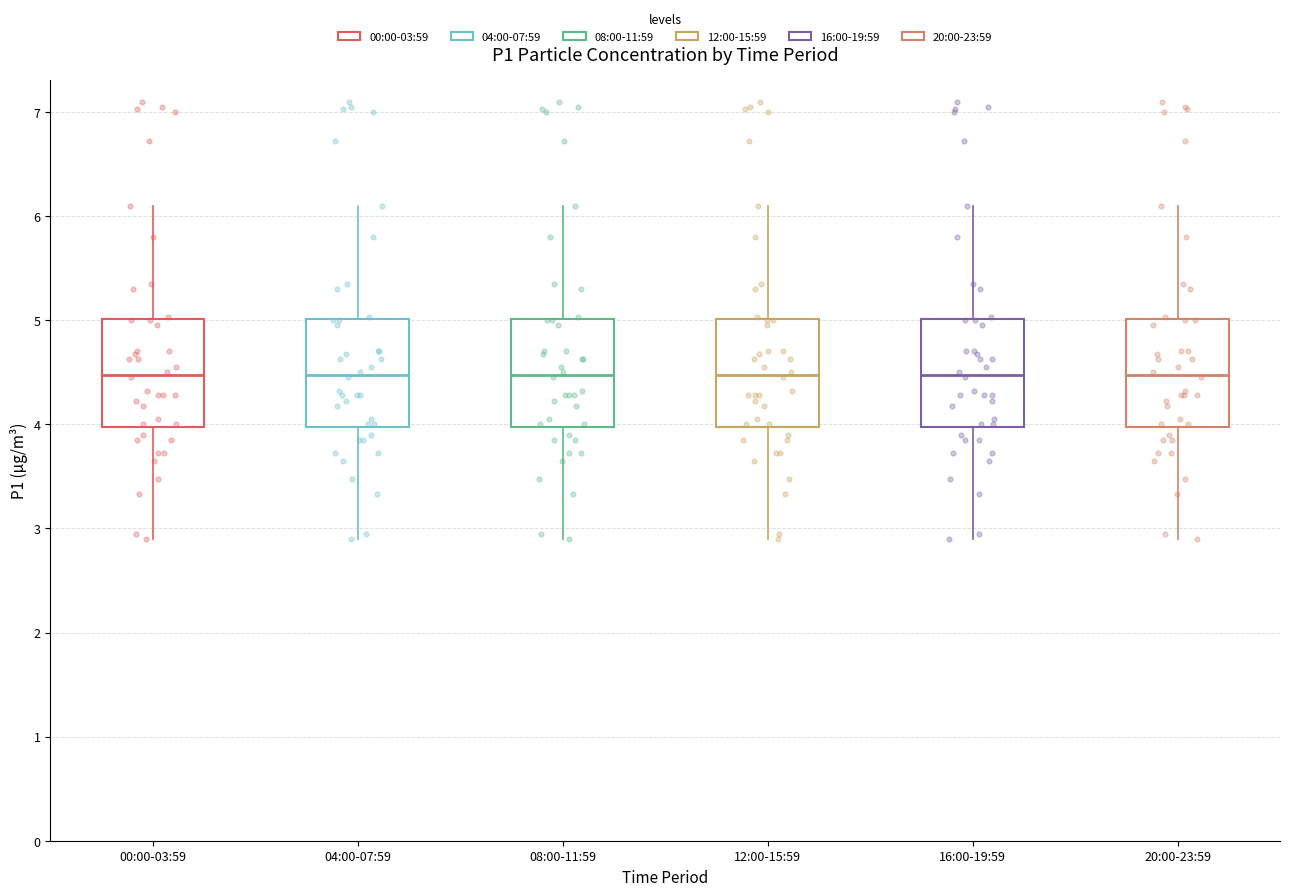

Where is the lower edge of the box for 12:00-15:59 on the y-axis? The values are not printed on the chart, so give them approximately, as read against the axis.

4.0